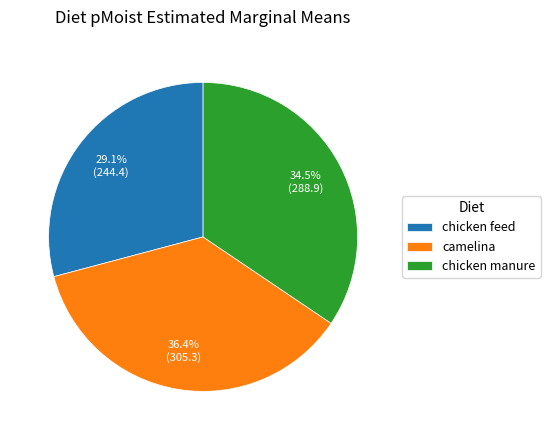

Rank the categories by value from lowest to highest.

chicken feed, chicken manure, camelina